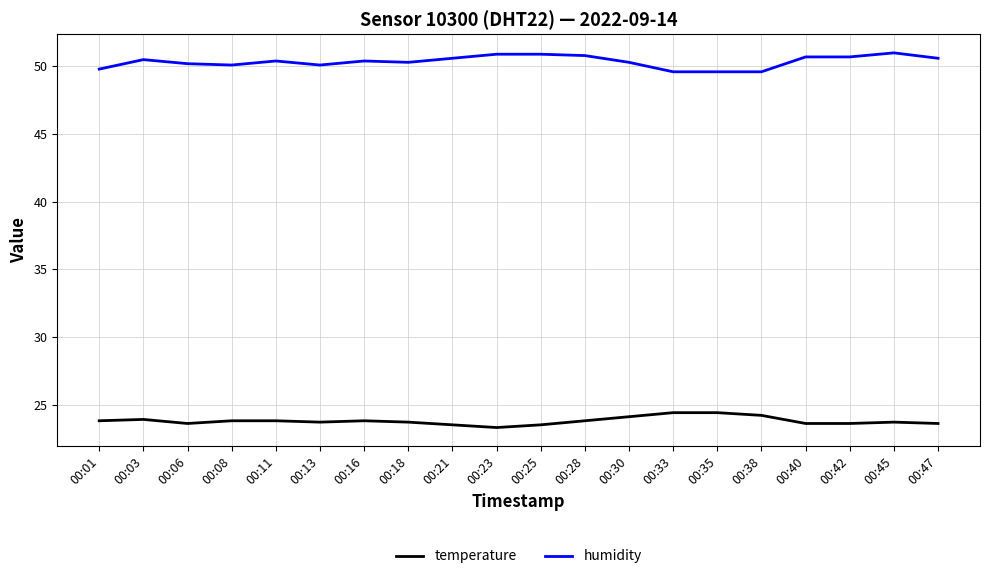

What is the difference between the maximum and minimum values in the humidity series?

1.4